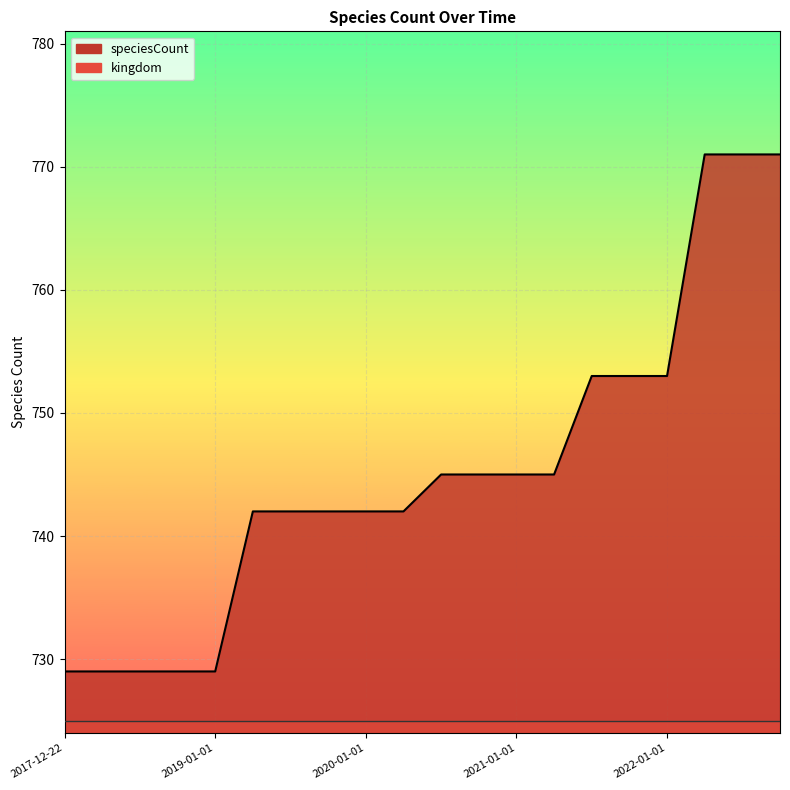

What is the average value?

745